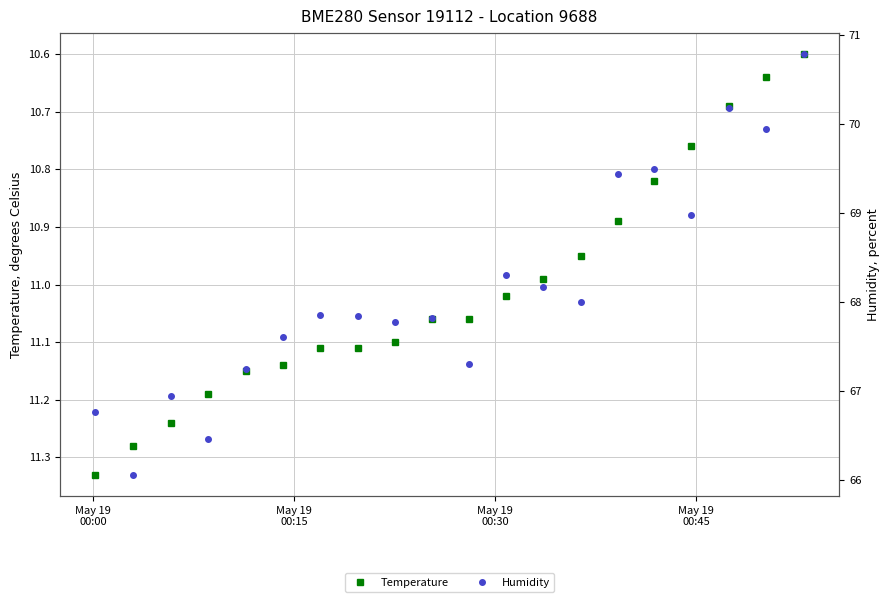

True or false: Temperature and Humidity intersect in this chart.

False